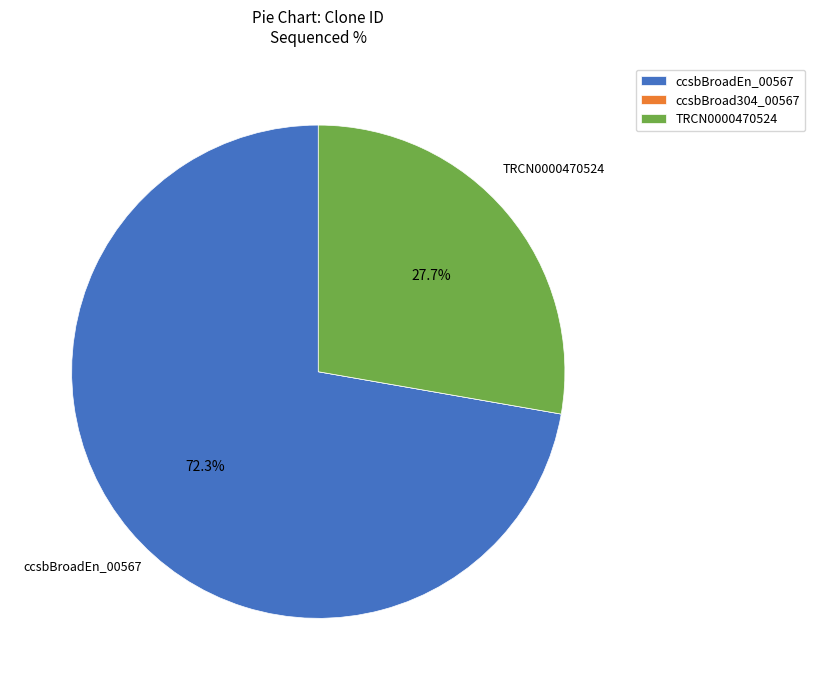

Is there a majority slice in this chart?

Yes